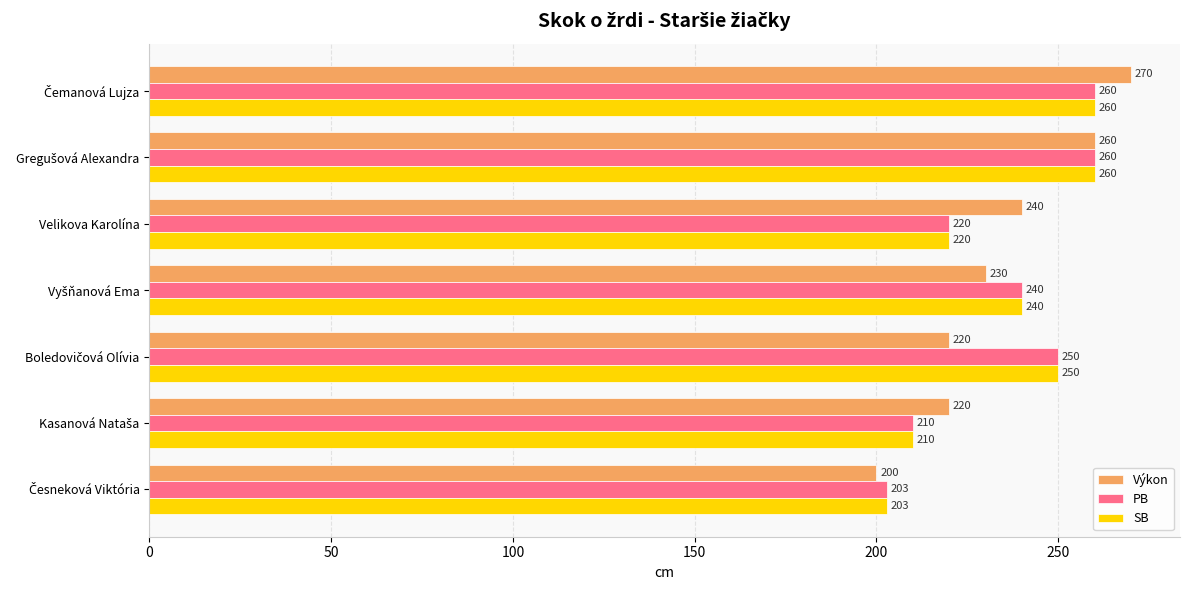

What is the difference between the second highest and minimum values in the SB series?

57